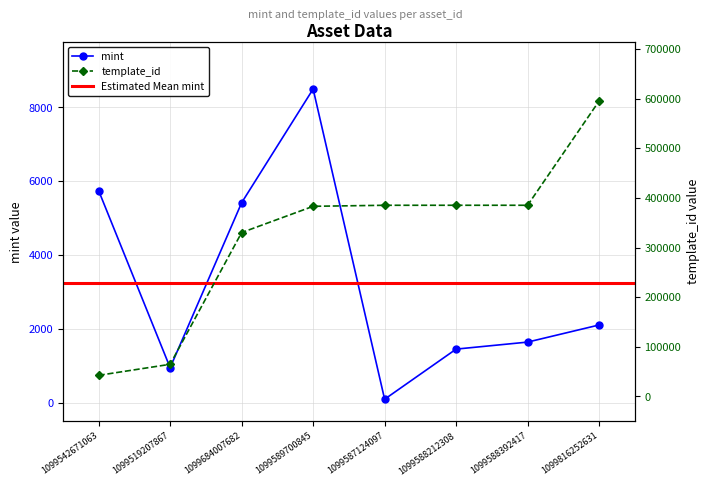

Where is the first local maximum for mint?

1099589700845